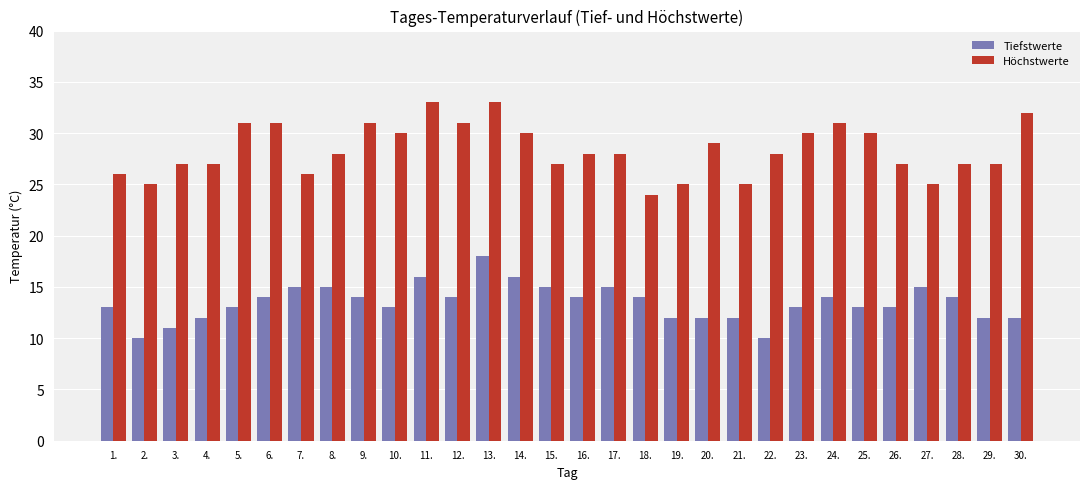

Are the bars grouped side by side (vs. stacked)?

Yes